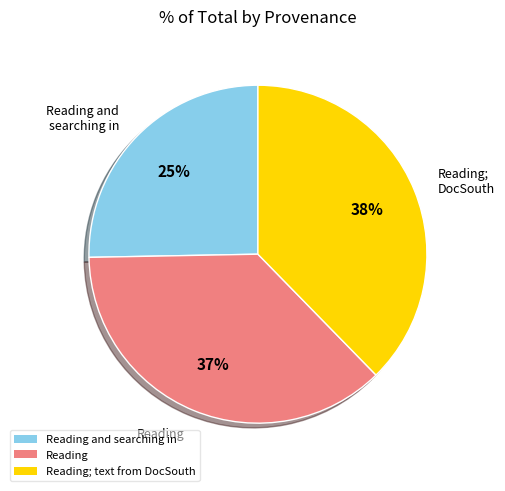

Do Reading and Reading; text from DocSouth together represent more than half of the pie?

Yes